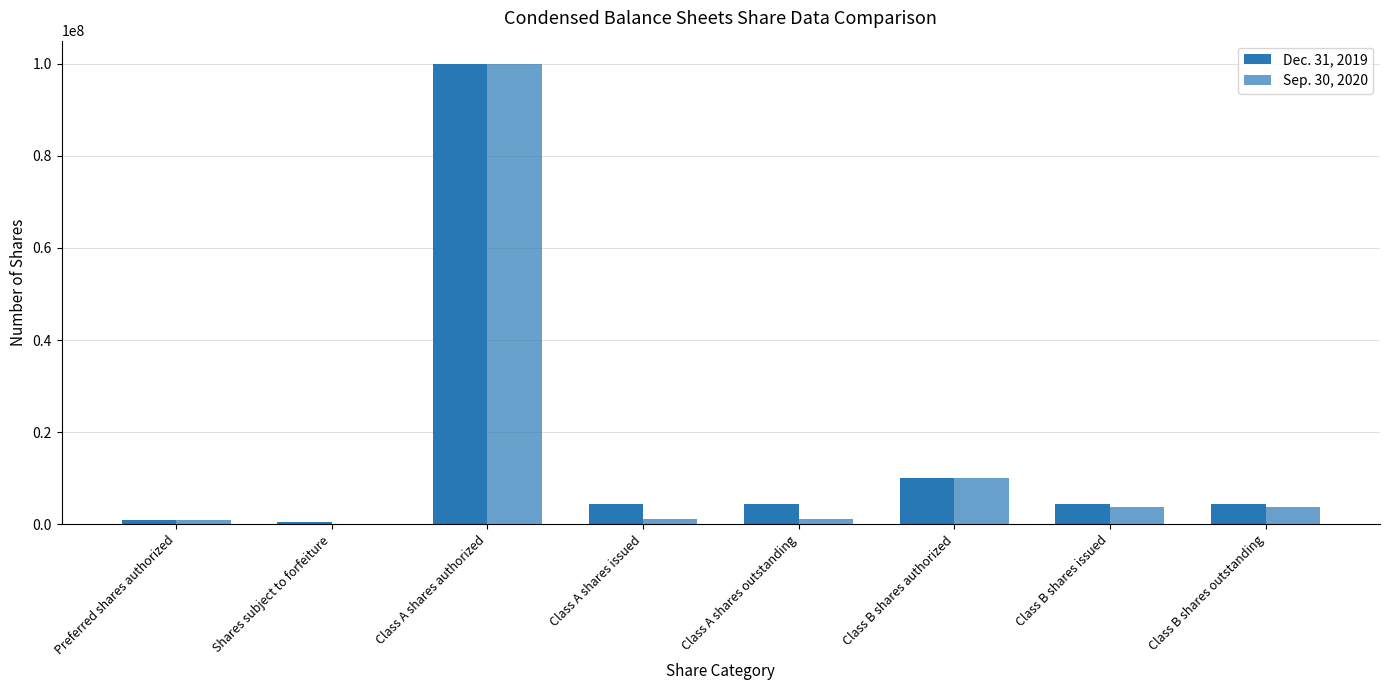

What is the difference between the maximum and minimum values in the Dec. 31, 2019 series?

99437500